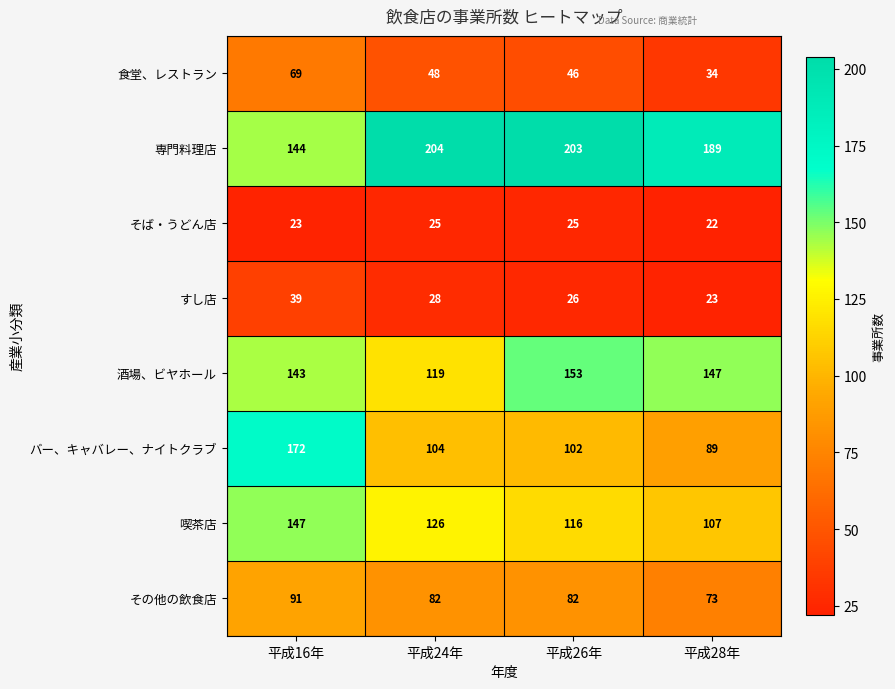

How many data points does each series have?

4